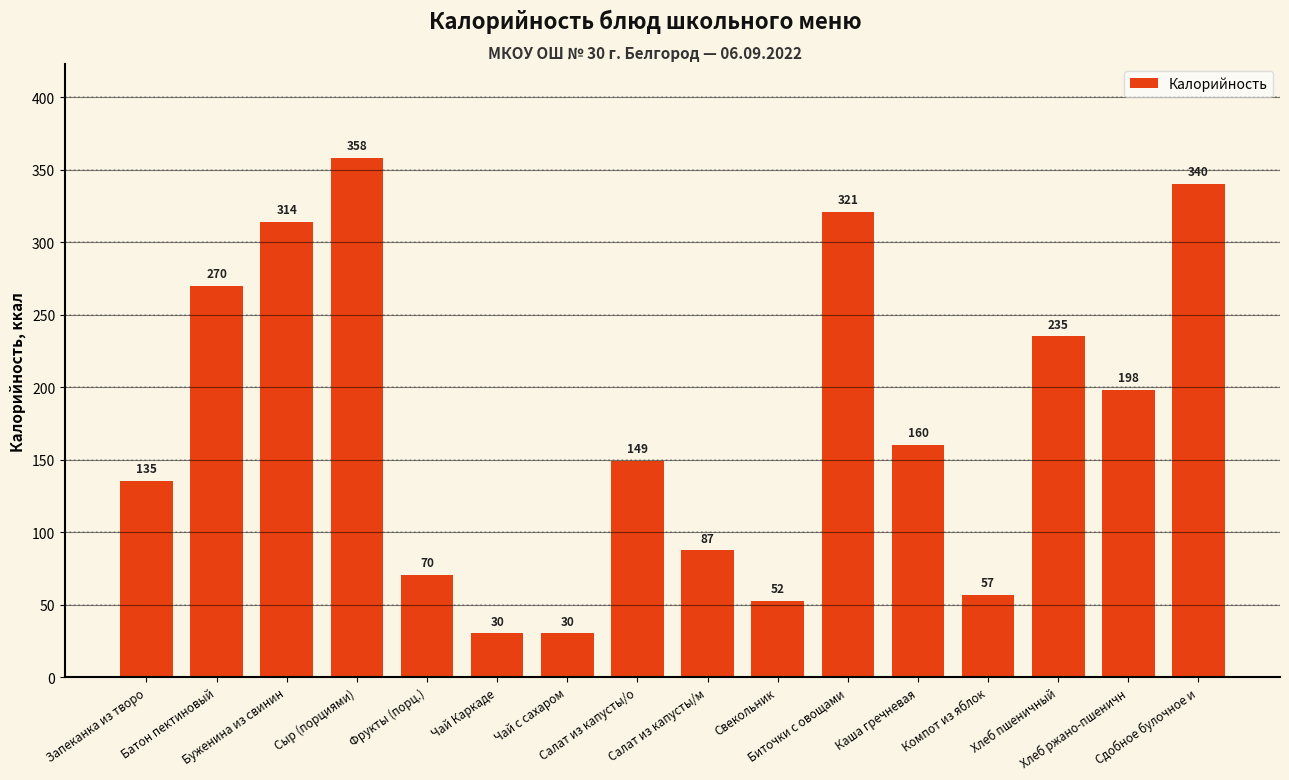

What is the value of the 10th bar from the left?

52.4